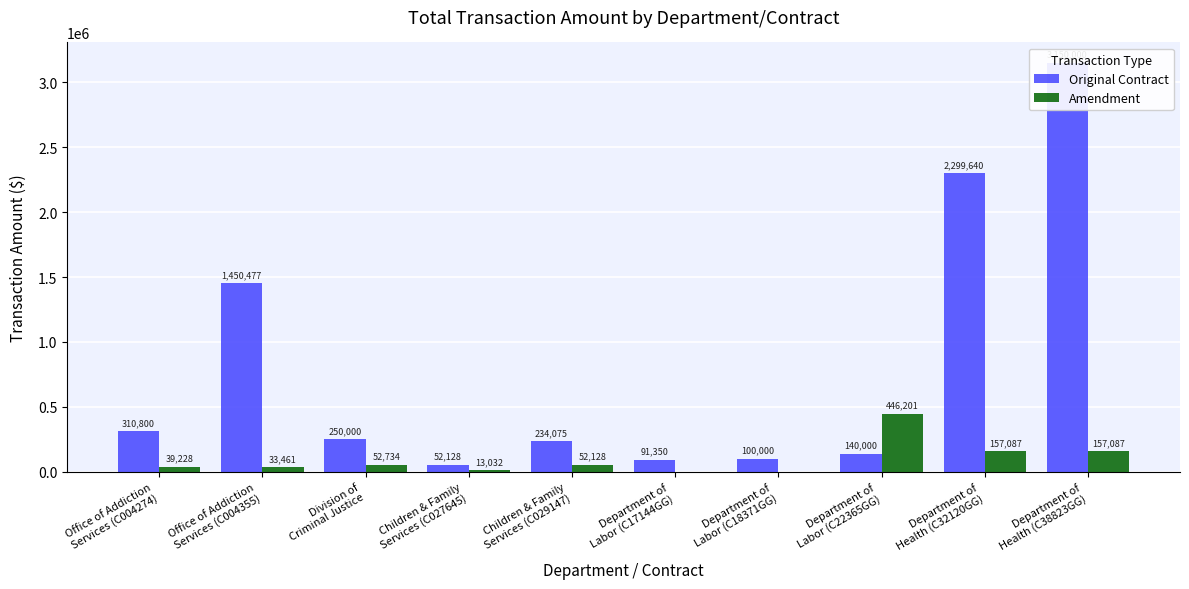

Rank the categories by Original Contract value from lowest to highest.

Children & Family
Services (C027645), Department of
Labor (C17144GG), Department of
Labor (C18371GG), Department of
Labor (C22365GG), Children & Family
Services (C029147), Division of
Criminal Justice, Office of Addiction
Services (C004274), Office of Addiction
Services (C004355), Department of
Health (C32120GG), Department of
Health (C38823GG)